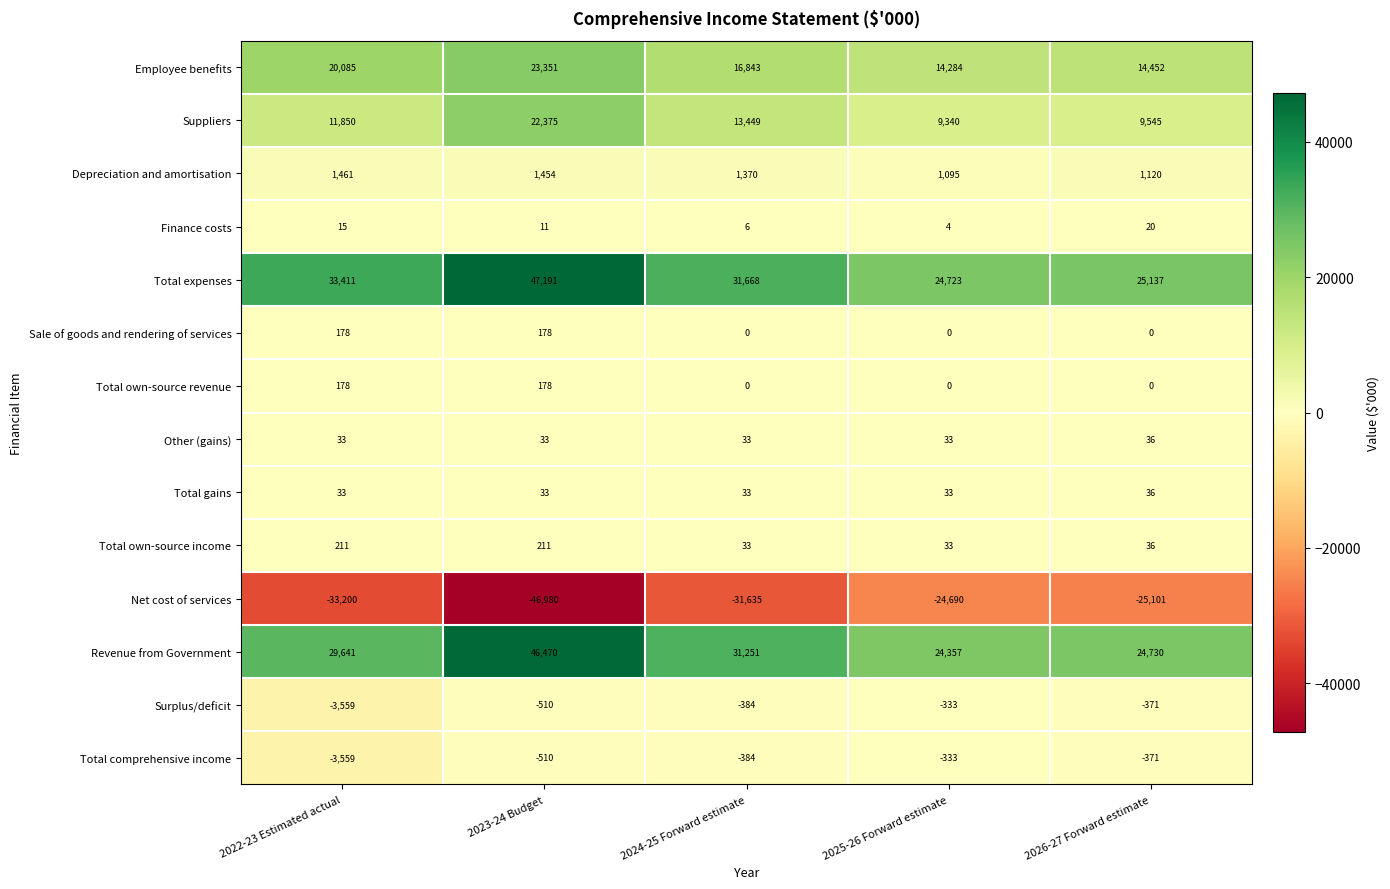

Between 2024-25 Forward estimate and 2026-27 Forward estimate, which series saw the biggest shift?

Net cost of services